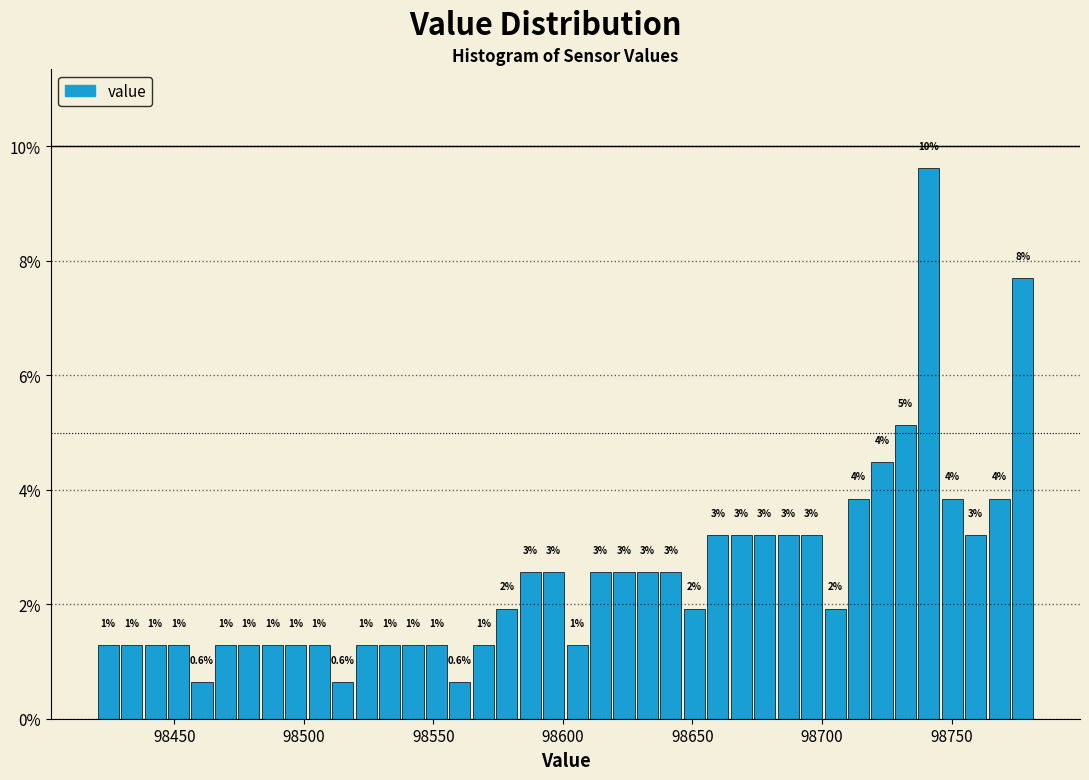

Around what value on the x-axis is the tallest bar? Give the approximate position of its centre, as read against the axis.

98740